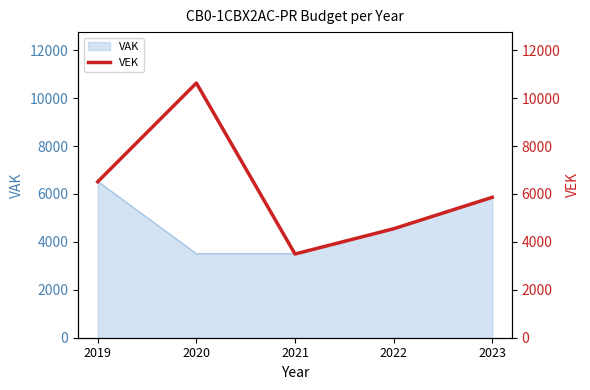

Rank the categories by value from lowest to highest.

2021, 2022, 2023, 2019, 2020